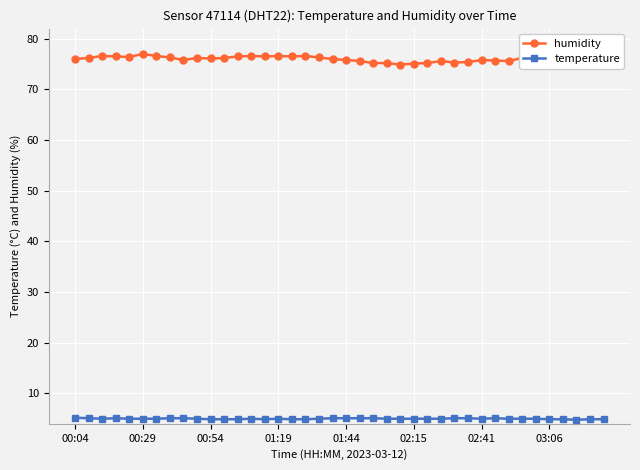

Rank the series by their average value, from highest to lowest.

humidity, temperature